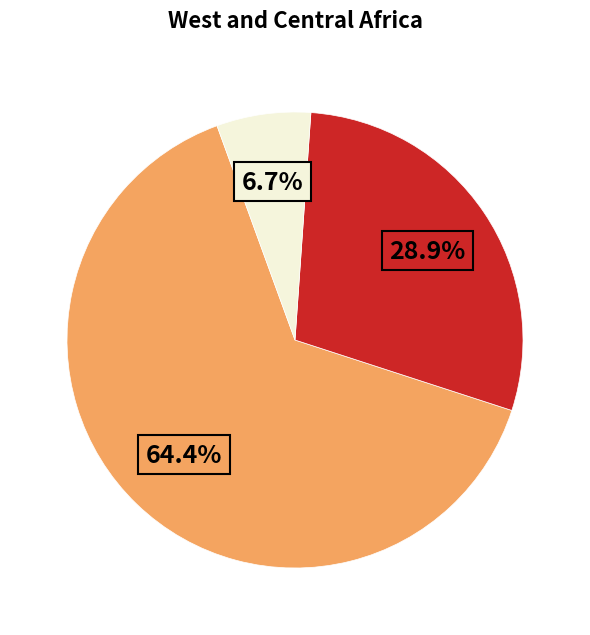

Is there any slice that represents more than half of the pie?

Yes